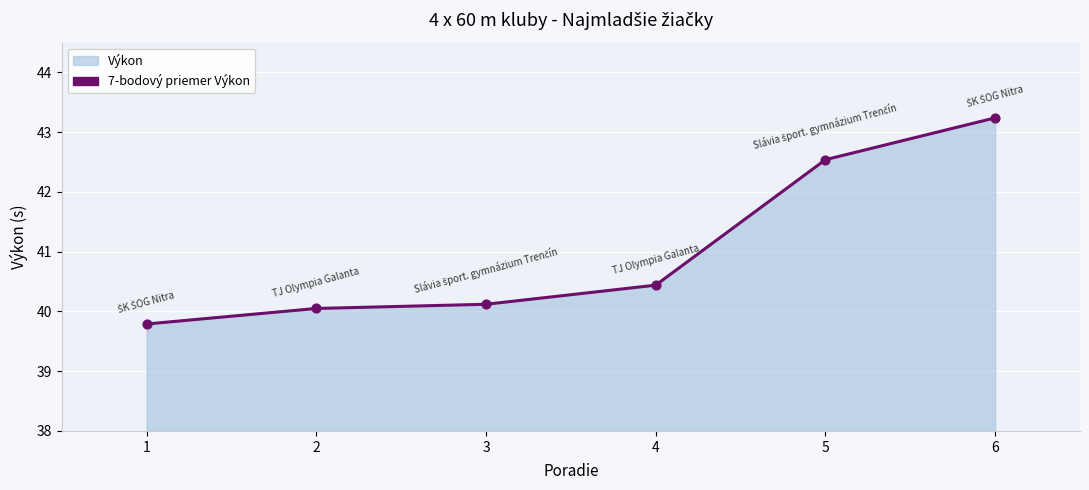

What is the ratio of the value at 3 to the value at 4?

1.0